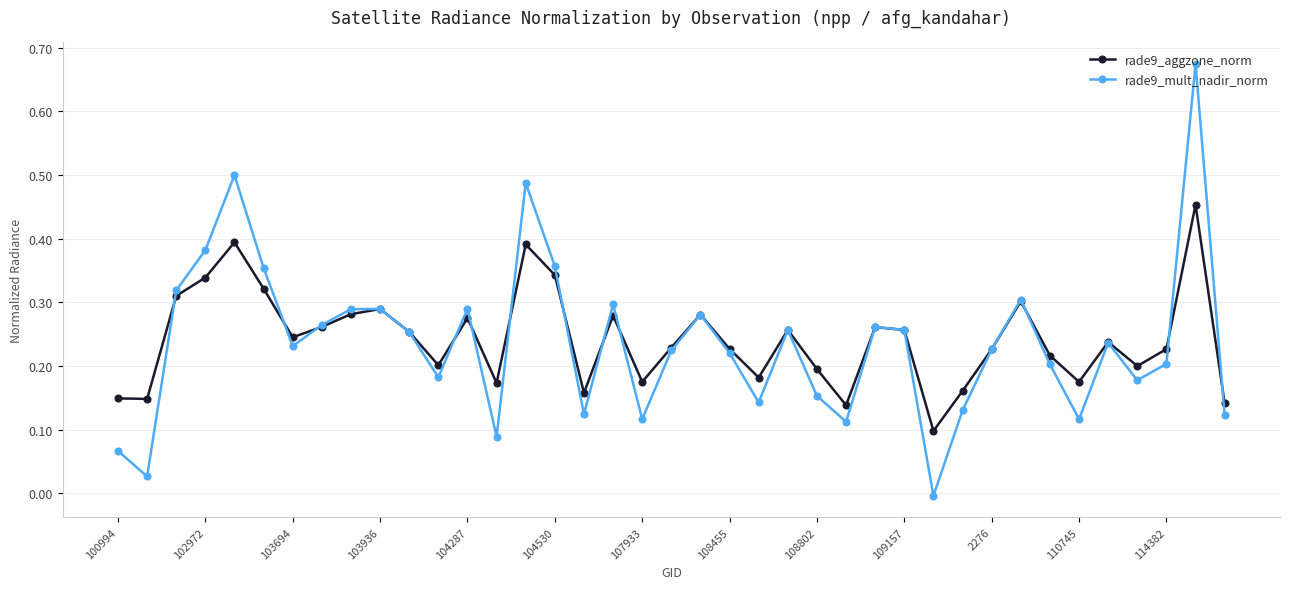

In rade9_aggzone_norm, how many points are higher than both neighbors (excluding endpoints)?

11